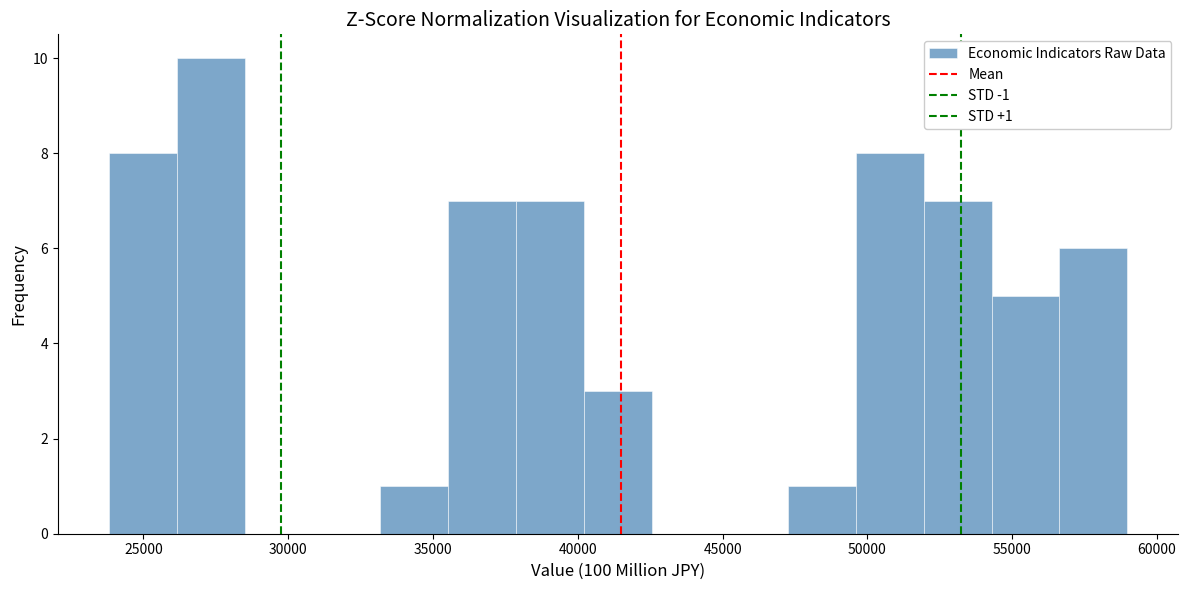

Over which range of the x-axis is the bar tallest?

26000 to 28500